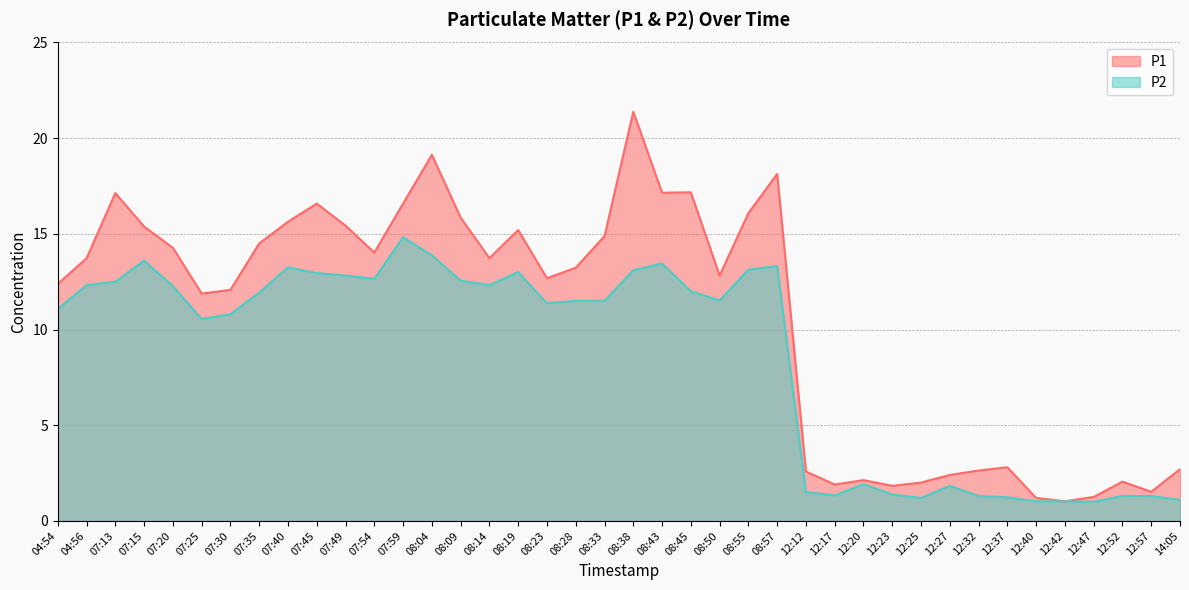

Reading left to right, what are all the values shown in this chart?

P1: 04:54=12.4	04:56=13.7	07:13=17.1	07:15=15.4	07:20=14.3	07:25=11.9	07:30=12.1	07:35=14.5	07:40=15.6	07:45=16.6	07:49=15.4	07:54=14.0	07:59=16.6	08:04=19.1	08:09=15.8	08:14=13.7	08:19=15.2	08:23=12.7	08:28=13.2	08:33=14.9	08:38=21.4	08:43=17.1	08:45=17.2	08:50=12.8	08:55=16.1	08:57=18.1	12:12=2.6	12:17=1.9	12:20=2.1	12:23=1.8	12:25=2.0	12:27=2.4	12:32=2.6	12:37=2.8	12:40=1.2	12:42=1.0	12:47=1.2	12:52=2.0	12:57=1.5	14:05=2.7
P2: 04:54=11.1	04:56=12.3	07:13=12.5	07:15=13.6	07:20=12.3	07:25=10.6	07:30=10.8	07:35=11.9	07:40=13.2	07:45=12.9	07:49=12.8	07:54=12.7	07:59=14.8	08:04=13.9	08:09=12.6	08:14=12.3	08:19=13.0	08:23=11.4	08:28=11.5	08:33=11.5	08:38=13.1	08:43=13.4	08:45=12.0	08:50=11.5	08:55=13.1	08:57=13.3	12:12=1.5	12:17=1.3	12:20=1.9	12:23=1.4	12:25=1.2	12:27=1.8	12:32=1.3	12:37=1.2	12:40=1.0	12:42=1.0	12:47=1.0	12:52=1.3	12:57=1.3	14:05=1.1